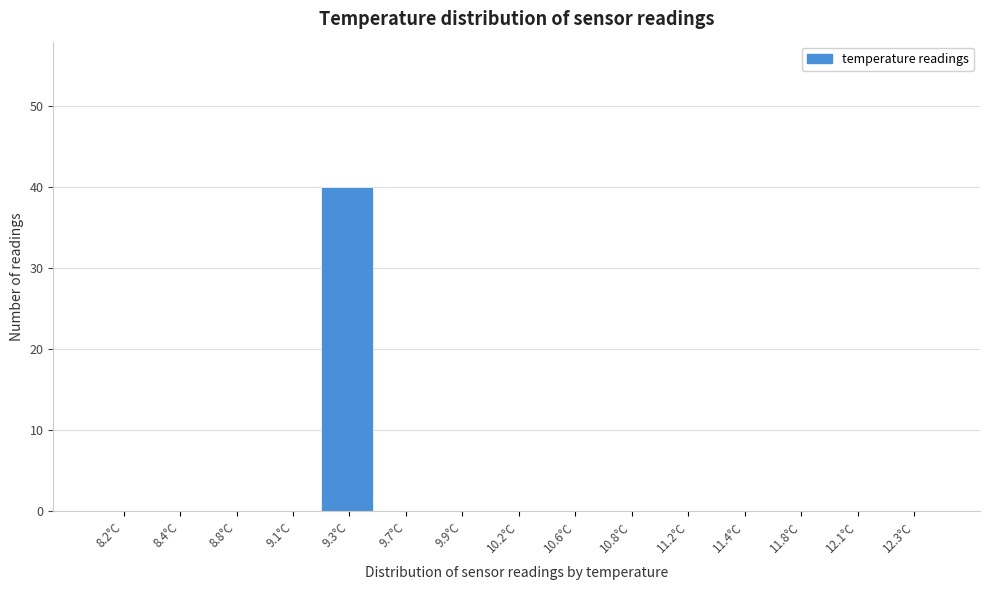

Reading left to right, what are all the values shown in this chart?

8.2°C=0	8.4°C=0	8.8°C=0	9.1°C=0	9.3°C=40	9.7°C=0	9.9°C=0	10.2°C=0	10.6°C=0	10.8°C=0	11.2°C=0	11.4°C=0	11.8°C=0	12.1°C=0	12.3°C=0